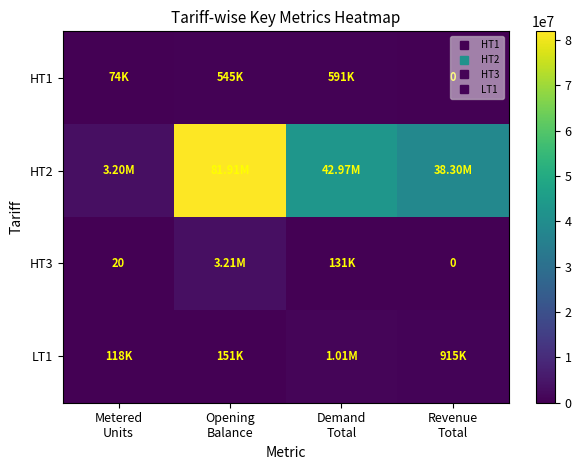

Count the number of data series in this chart.

4